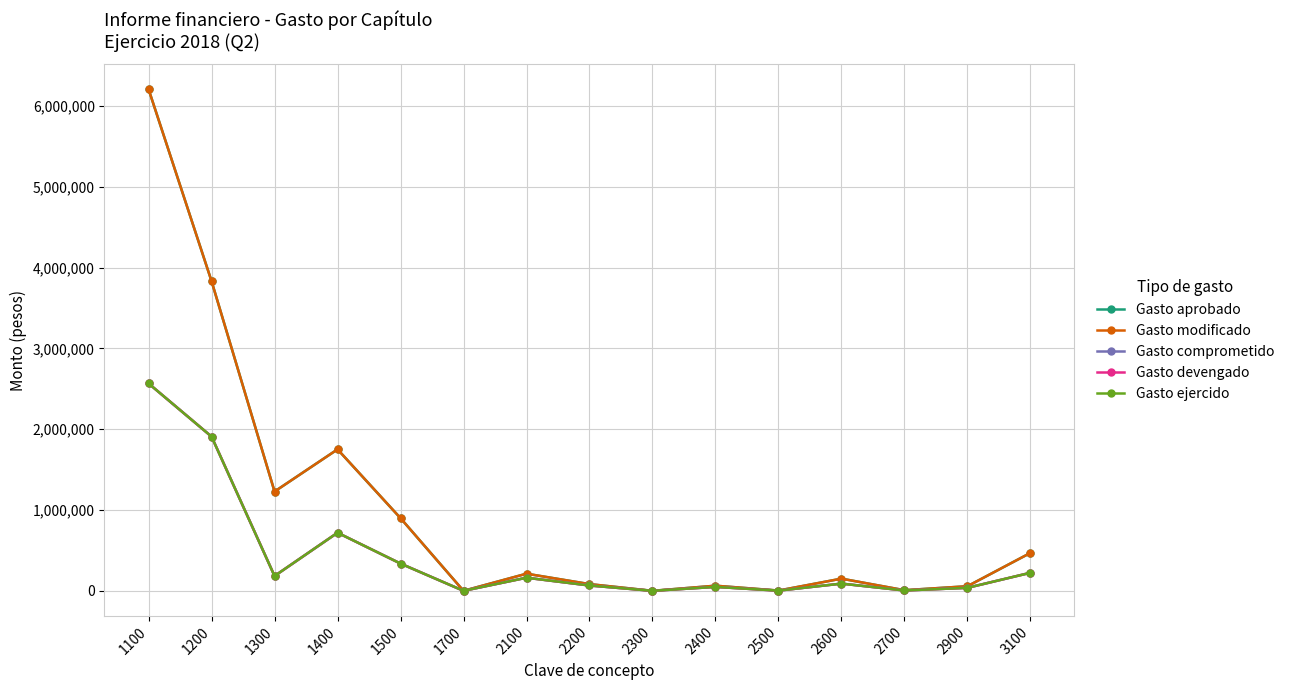

Is this an area chart (filled region under the line)?

No